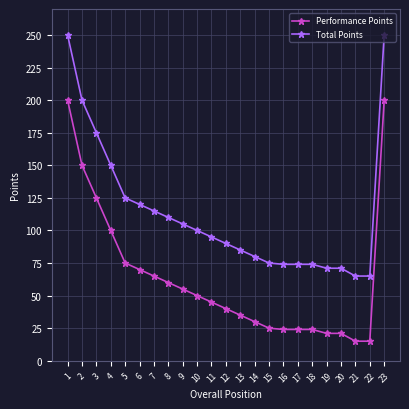

Is it true that Total Points equals 206 at 7?

False